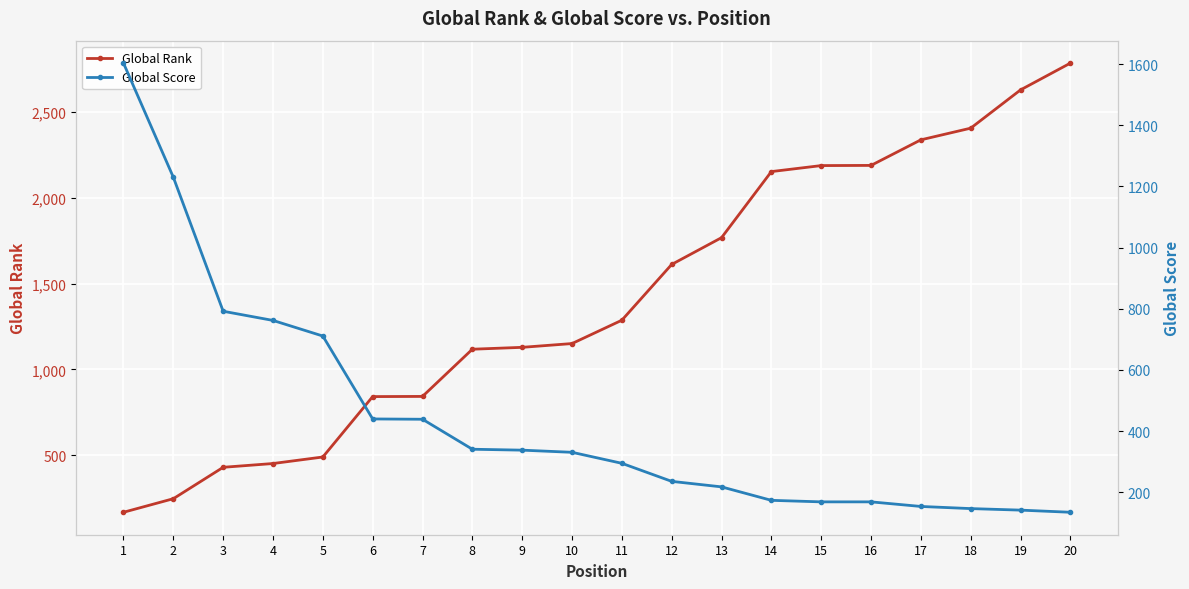

How many categories are shown in the chart?

20